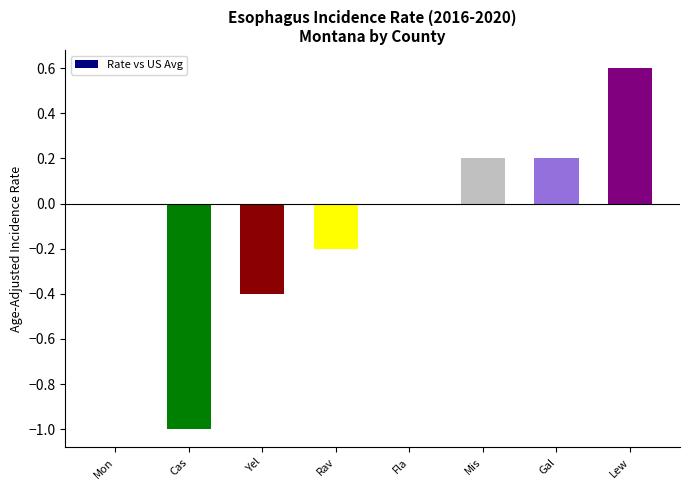

Which has a higher value, Gal or Fla?

Gal